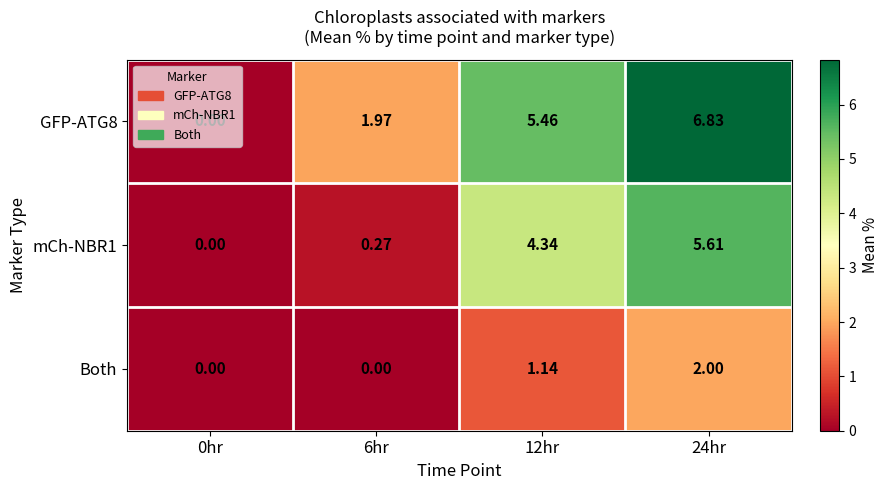

Is the value of GFP-ATG8 at 6hr greater than the value of mCh-NBR1 at 24hr?

No